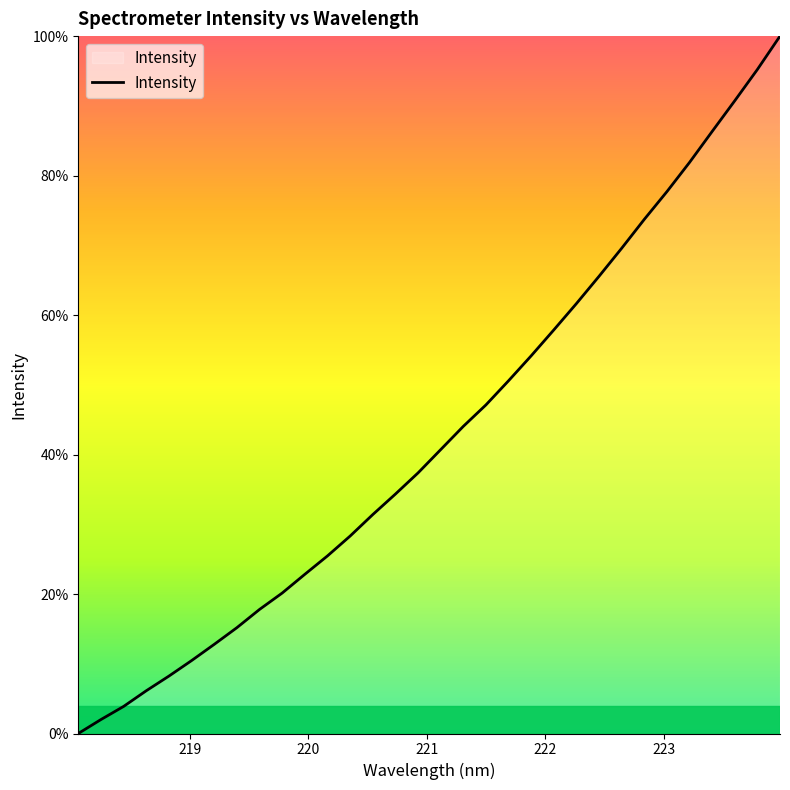

What is the average value?

42.9